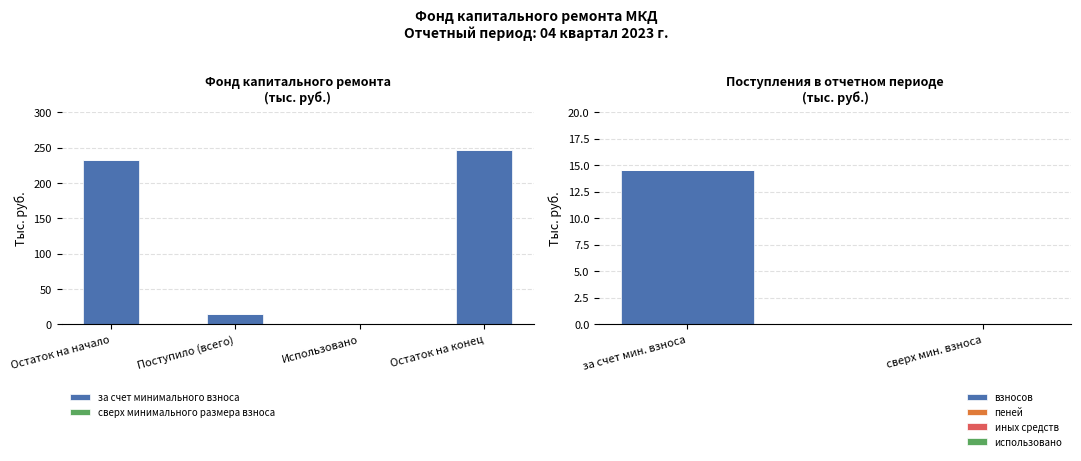

Reading left to right, extract all data points from this chart.

Остаток на начало=232.2	Поступило (всего)=14.6	Использовано=0.0	Остаток на конец=246.7